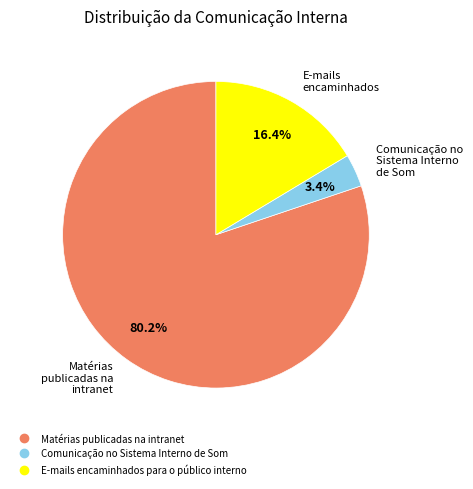

To the nearest percent, what is the difference between the largest and smallest slice percentages?

77%